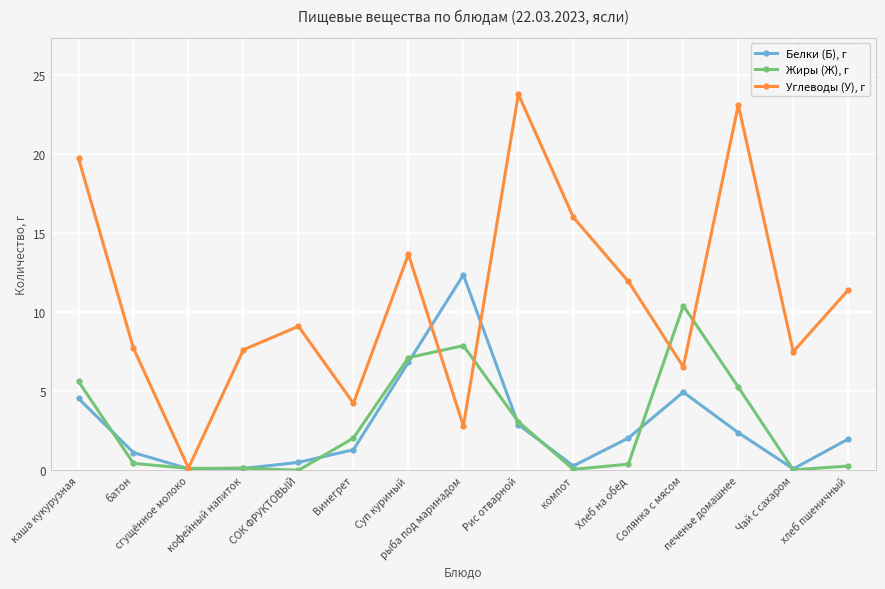

Which series has the widest spread of values?

Углеводы (У), г